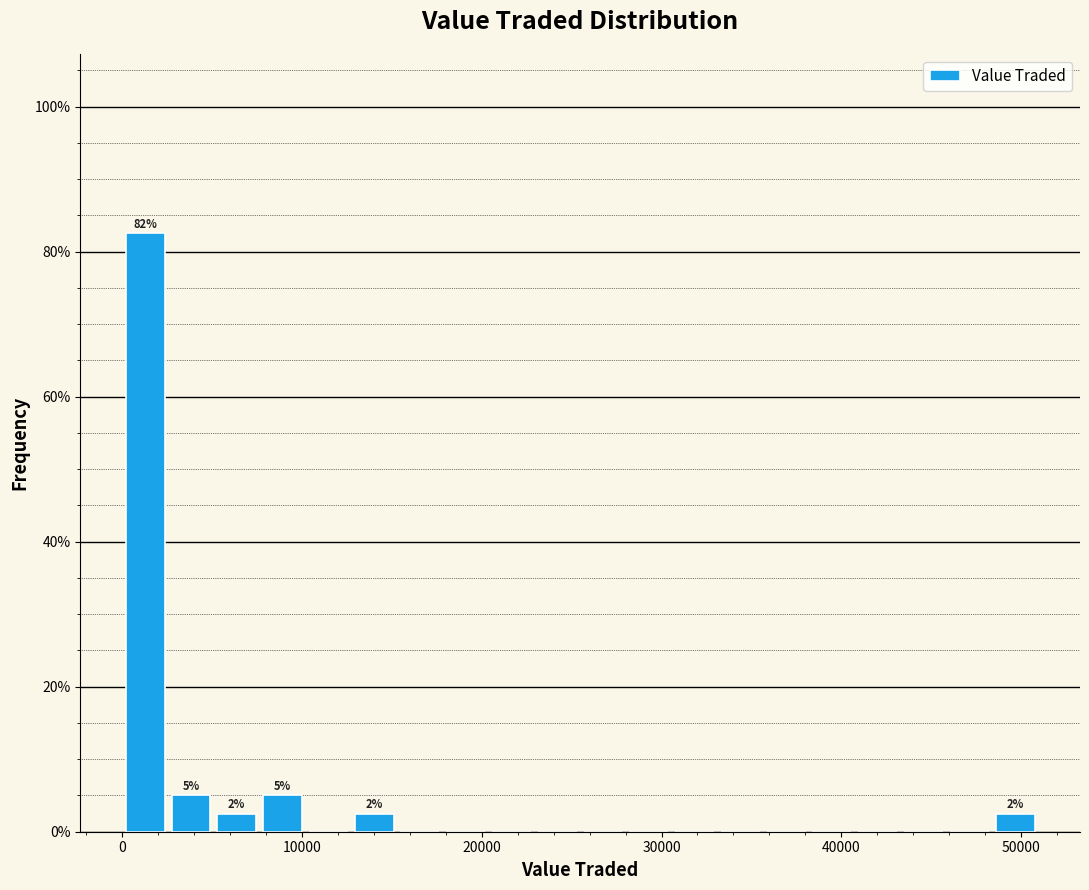

Read against the x-axis, roughly where is the centre of the tallest bar?

1000